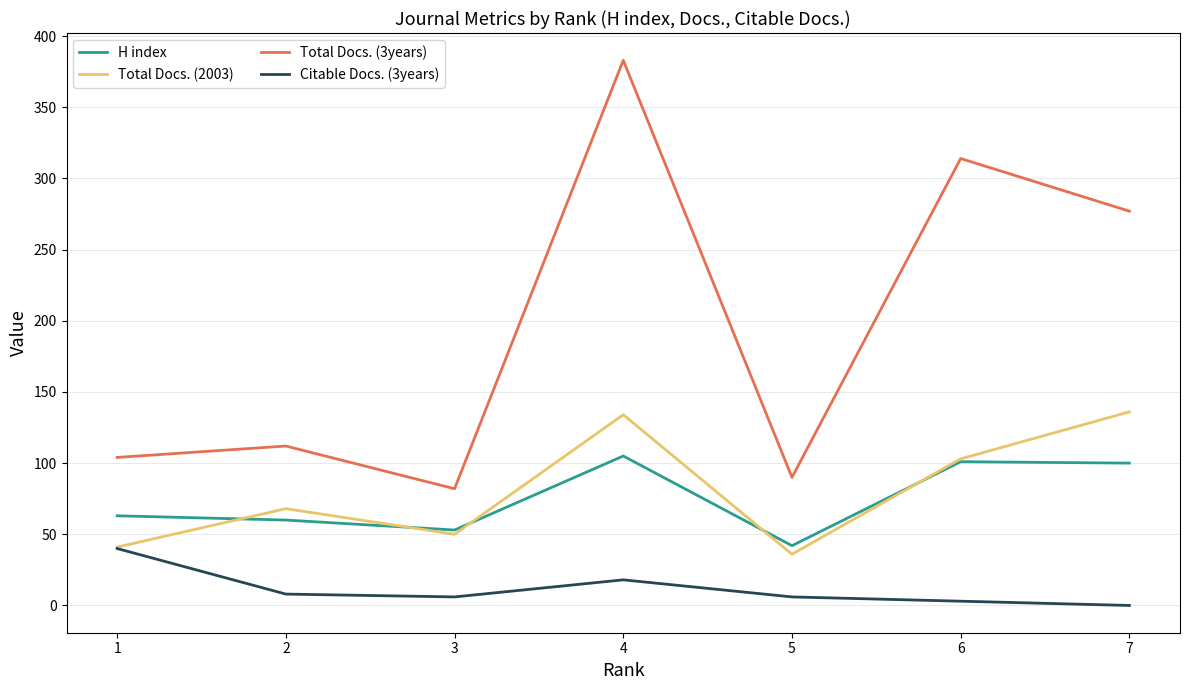

What is the average value of the Total Docs. (3years) series?

195